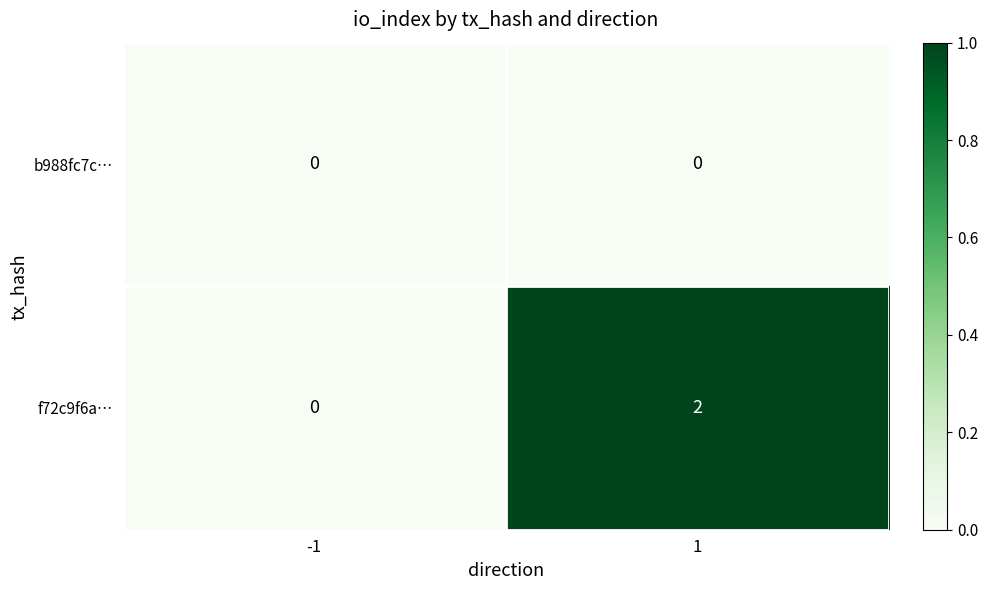

True or false: b988fc7c… has a value of 0 at -1.

True